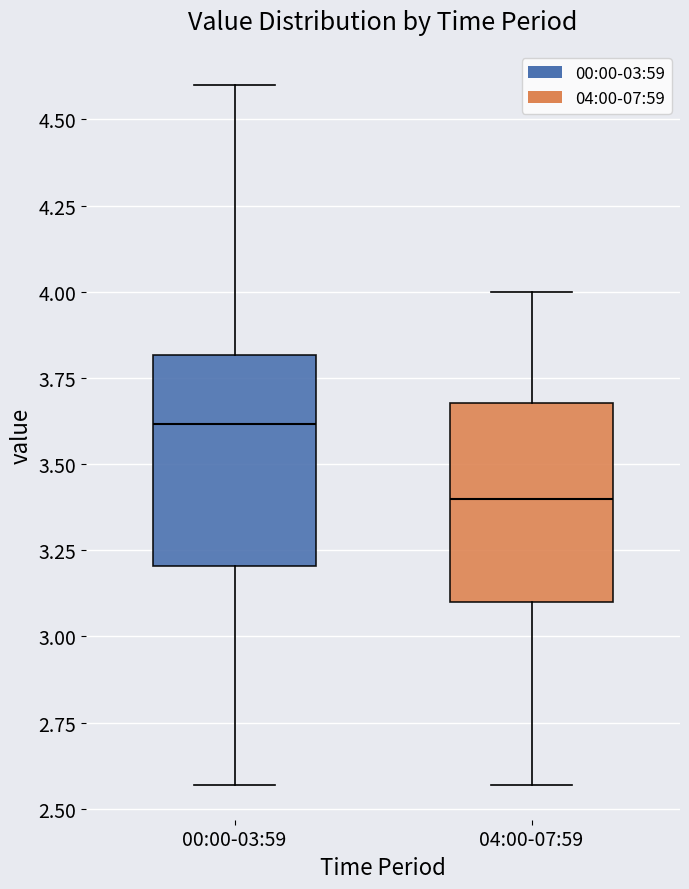

Reading left to right, read every box against the y-axis: the position of its median line, the range the box covers, and the ends of its whiskers. The values are not printed on the chart, so give them approximately, as read against the axis.

00:00-03:59: median 3.60, box 3.20 to 3.80, whiskers 2.55 to 4.60
04:00-07:59: median 3.40, box 3.10 to 3.70, whiskers 2.55 to 4.00